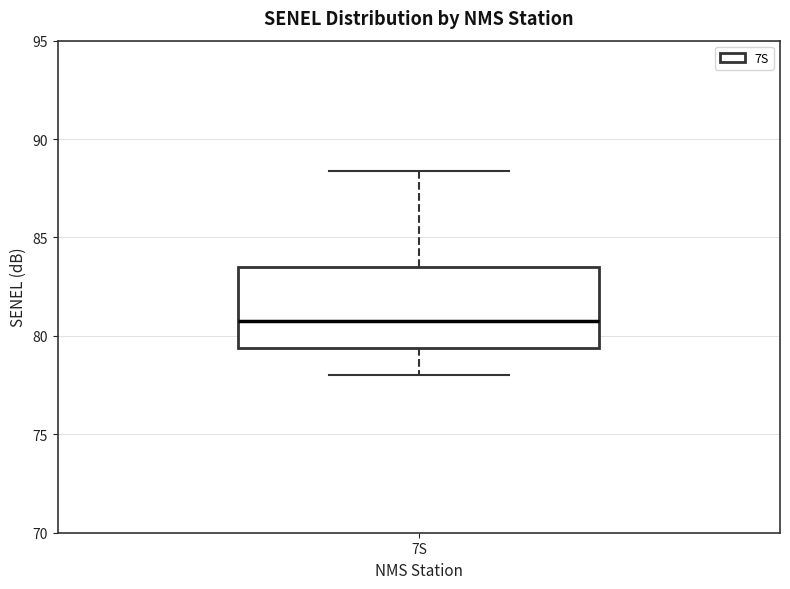

Transcribe this box plot: give where the median line is, the range the box spans, and where the two whiskers end, as read against the y-axis. The values are not printed on the chart, so give them approximately, as read against the axis.

median 81.0, box 79.5 to 83.5, whiskers 78.0 to 88.5